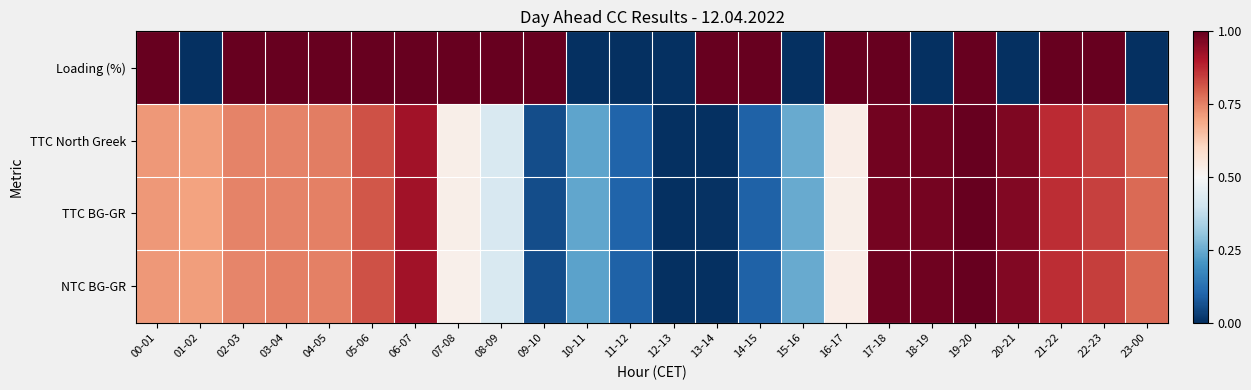

Which series changed the most between 06-07 and 19-20?

NTC BG-GR